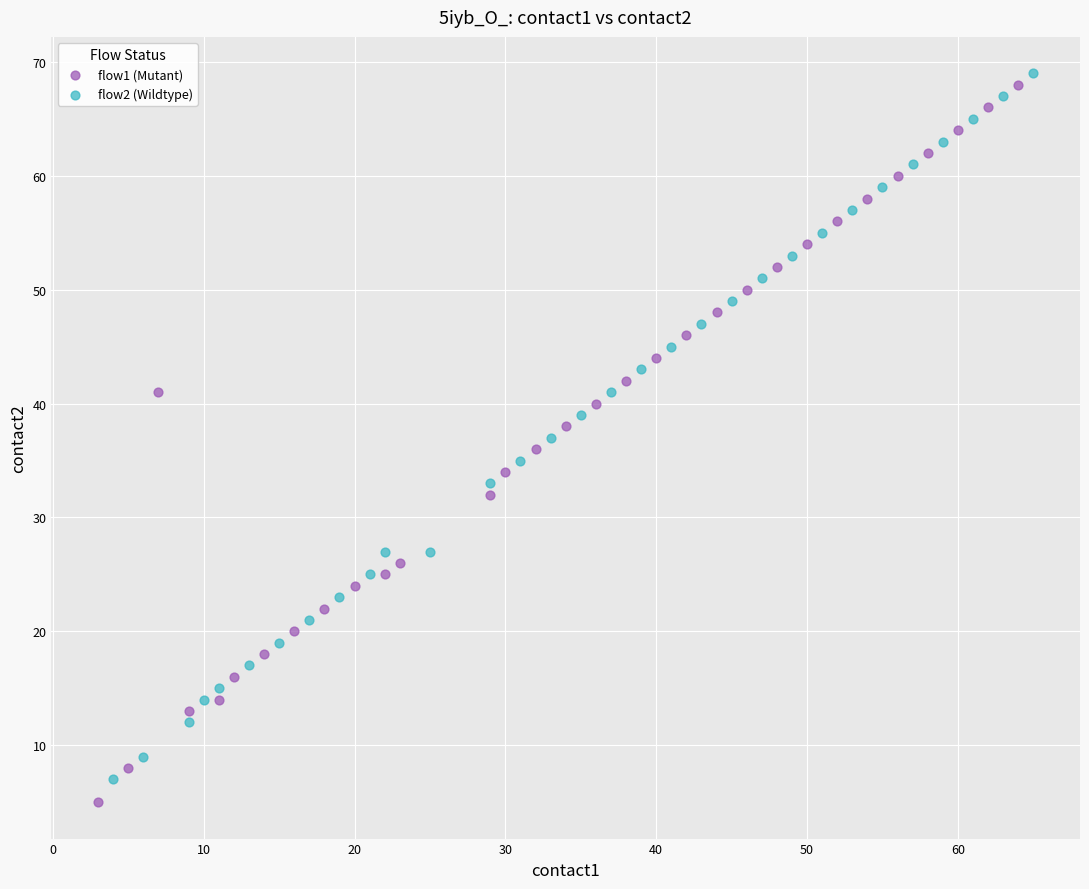

Which series has the widest spread of Y values?

flow1 (Mutant)